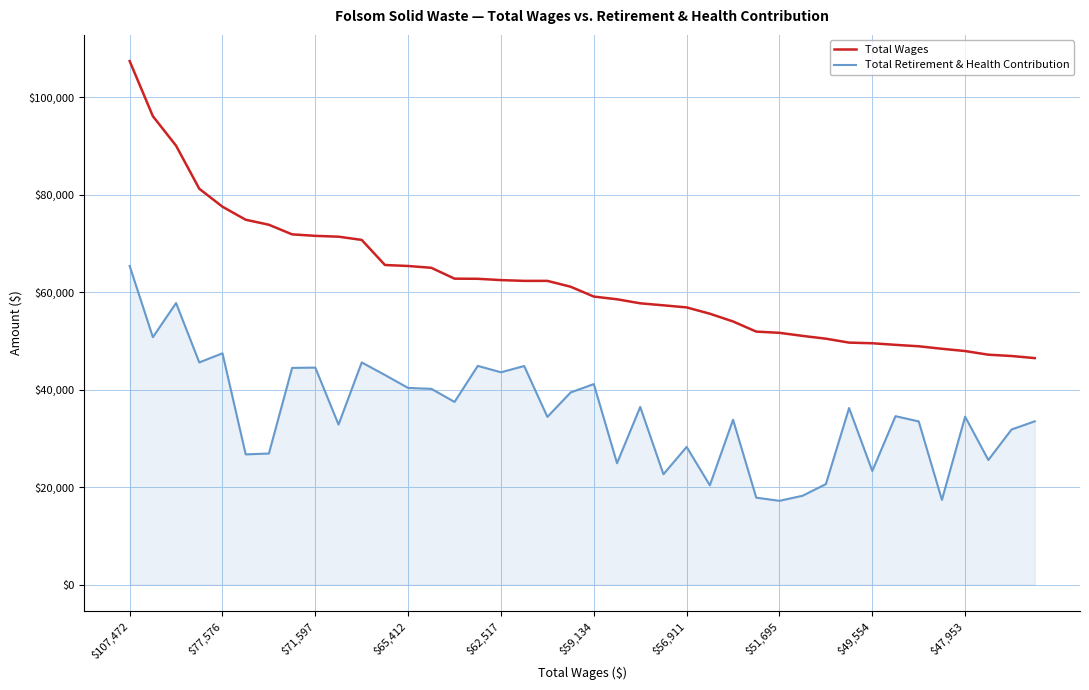

What is the greatest value displayed?

107472